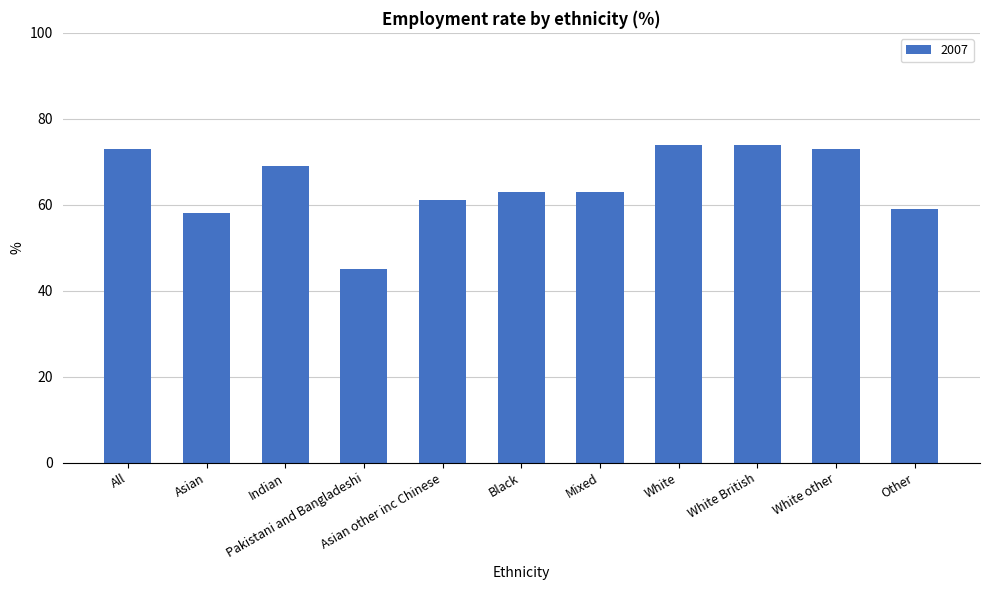

What is the average value?

65